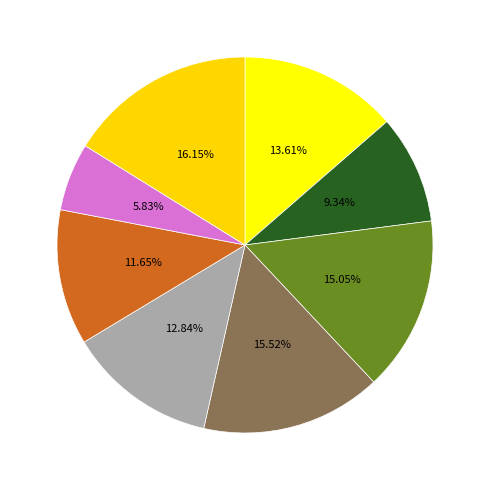

To the nearest percent, what is the difference between the largest and smallest slice percentages?

10%